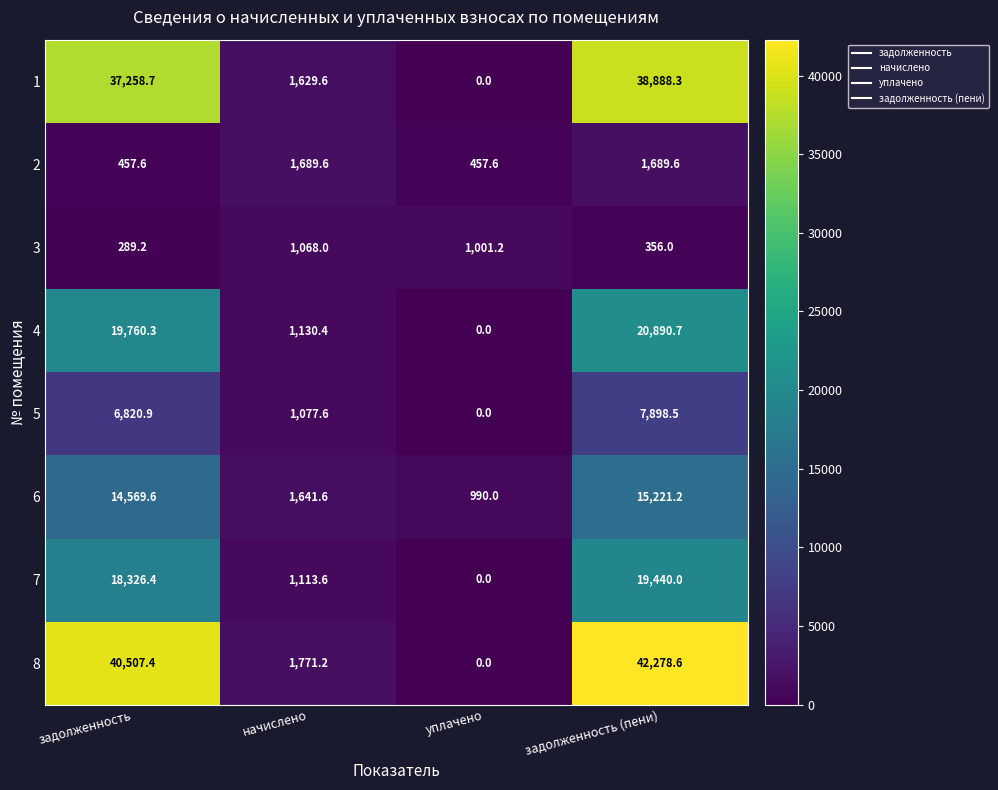

Between начислено and уплачено, which series saw the biggest shift?

8